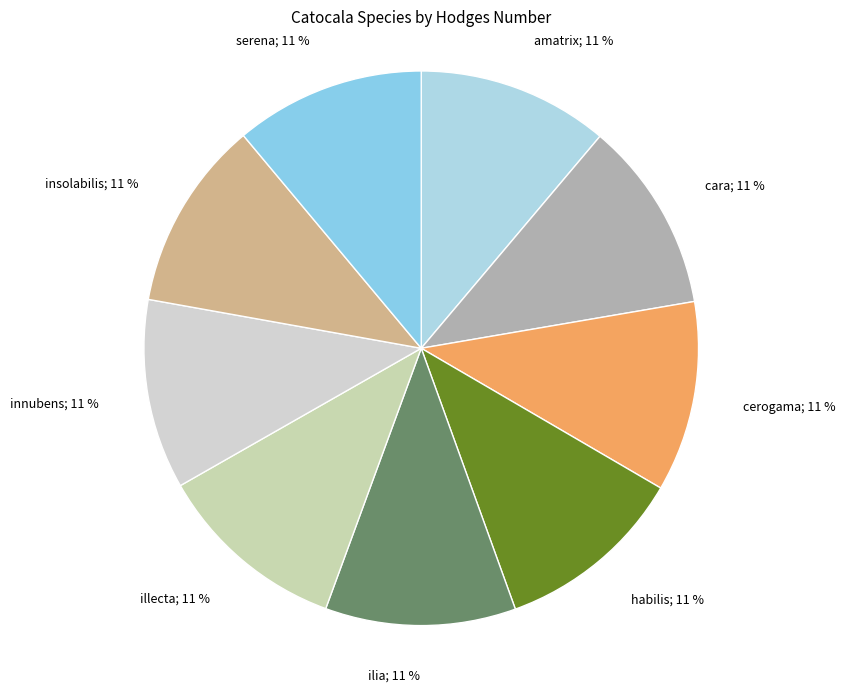

Is the sum of insolabilis; 11 % and cara; 11 % greater than half?

No